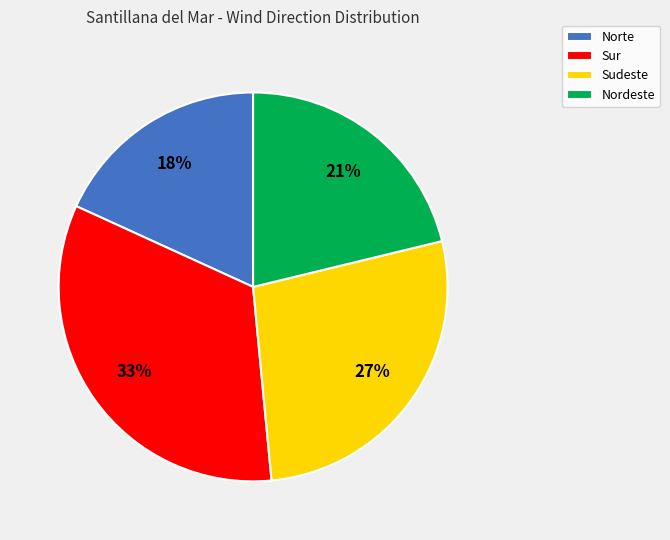

How many slices are in this pie chart?

4